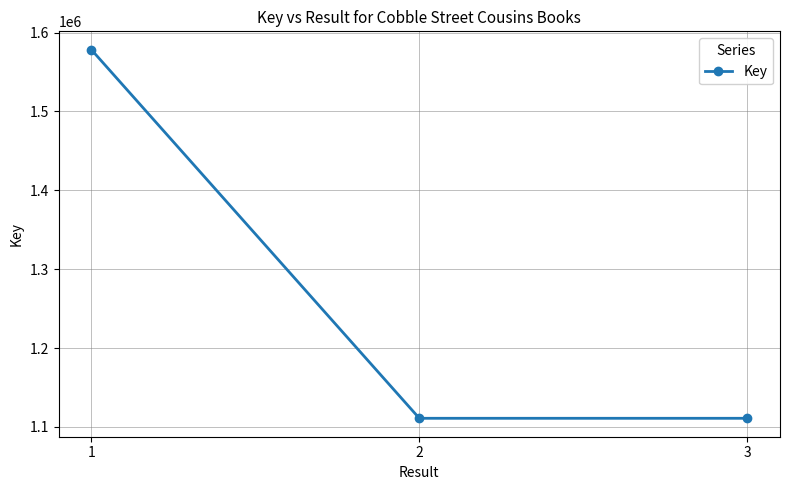

True or false: the data shows 1578270 at 1.

True